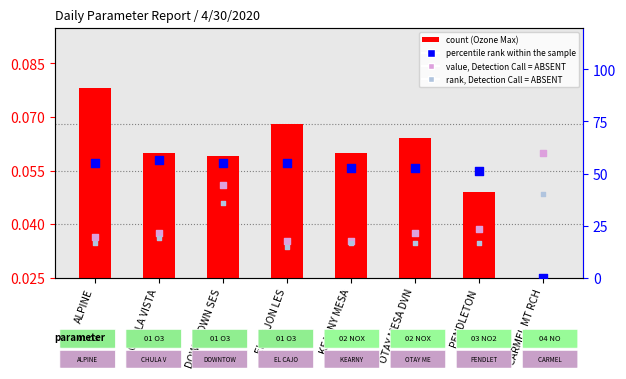

What is the total value across all series at DOWNTOWN SES?

135.5